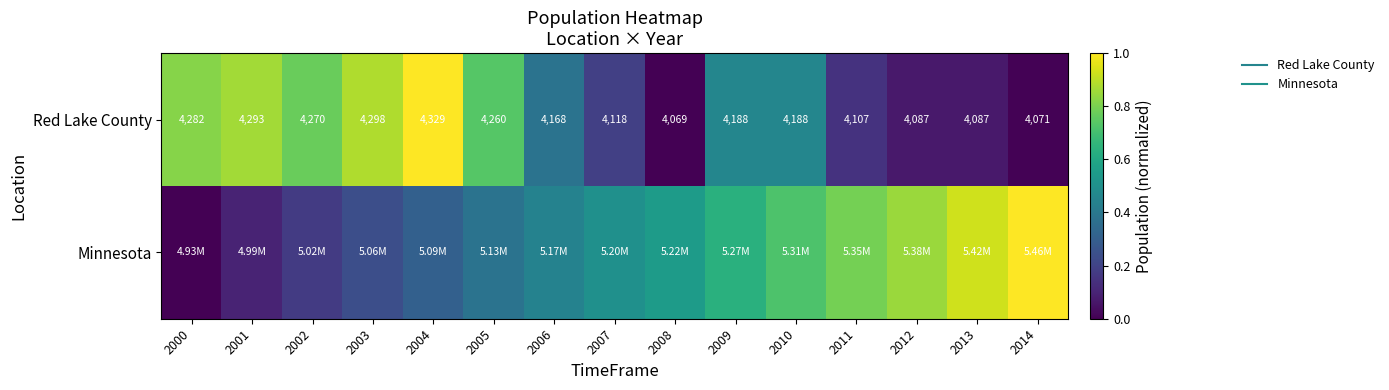

The value of Minnesota at 2003 is 0.2. True or false?

True